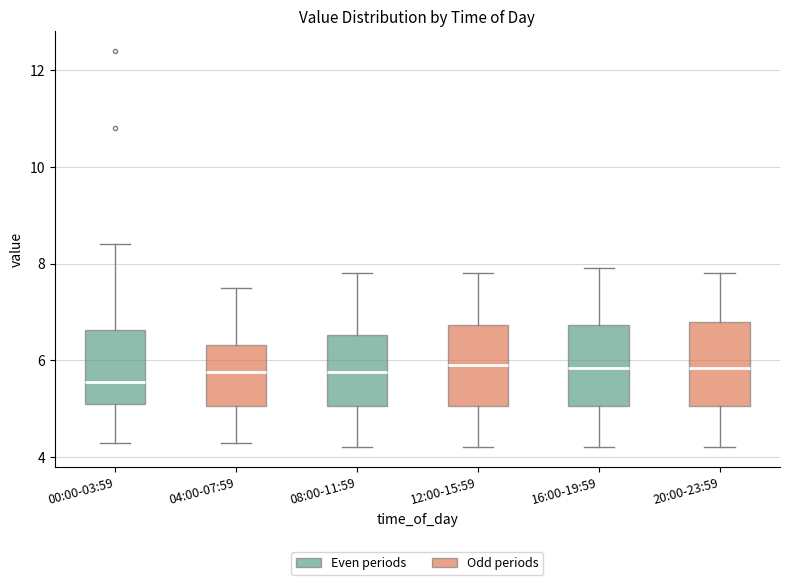

Reading left to right, read every box against the y-axis: the position of its median line, the range the box covers, and the ends of its whiskers. The values are not printed on the chart, so give them approximately, as read against the axis.

00:00-03:59: median 5.6, box 5.2 to 6.6, whiskers 4.4 to 8.4
04:00-07:59: median 5.8, box 5.0 to 6.4, whiskers 4.4 to 7.6
08:00-11:59: median 5.8, box 5.0 to 6.6, whiskers 4.2 to 7.8
12:00-15:59: median 6.0, box 5.0 to 6.8, whiskers 4.2 to 7.8
16:00-19:59: median 5.8, box 5.0 to 6.8, whiskers 4.2 to 8.0
20:00-23:59: median 5.8, box 5.0 to 6.8, whiskers 4.2 to 7.8